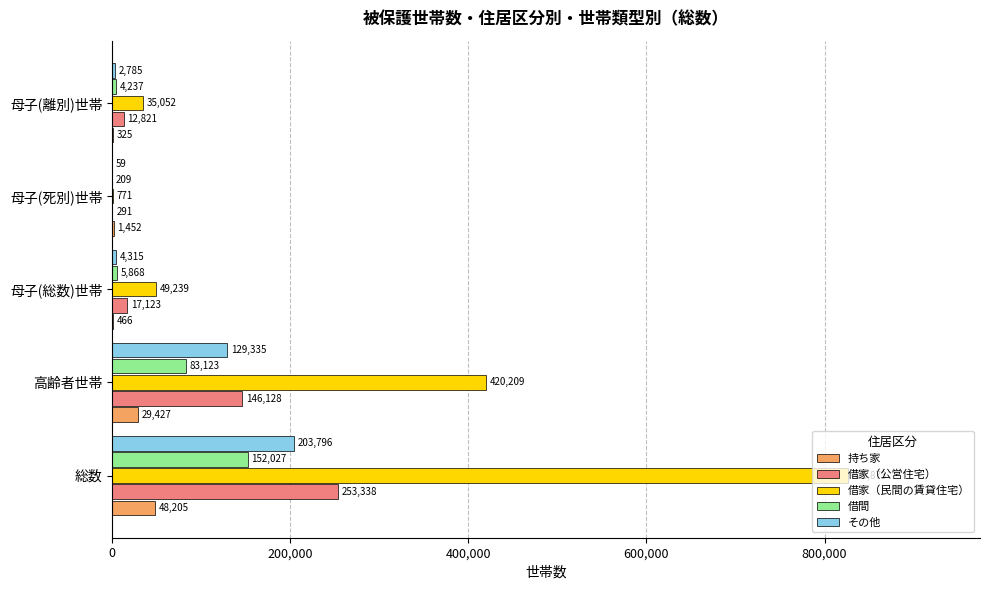

What is the greatest value displayed?

825873